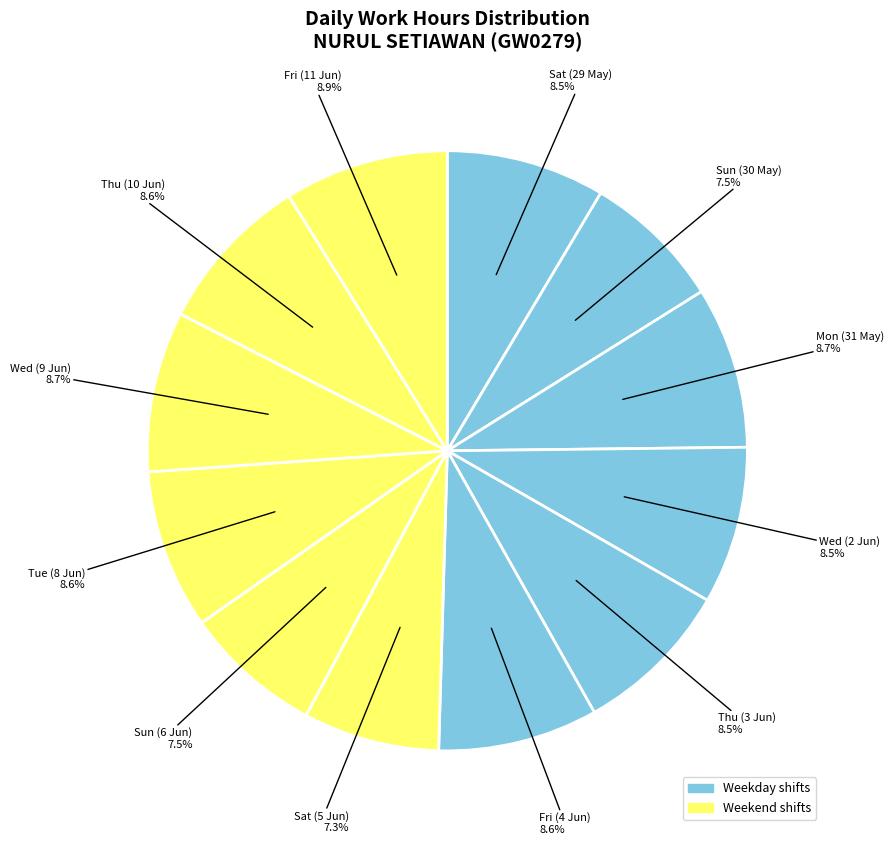

Approximately how many times larger is the value at Sun (30 May) compared to Wed (9 Jun)?

0.9